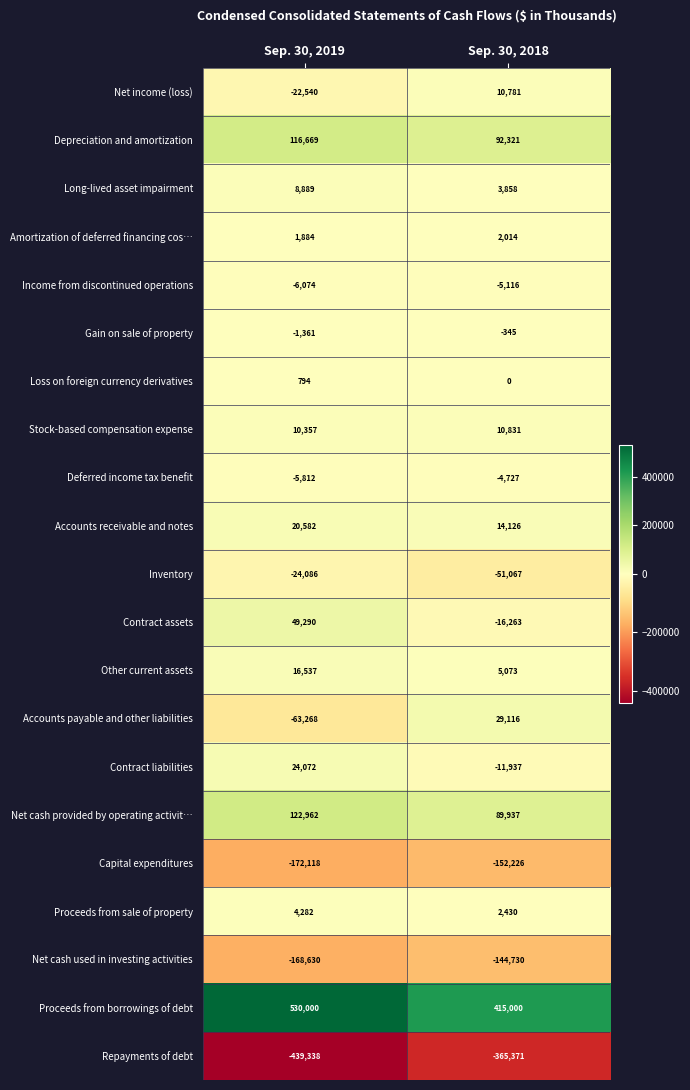

Is it true that Repayments of debt equals -365371 at Sep. 30, 2018?

True